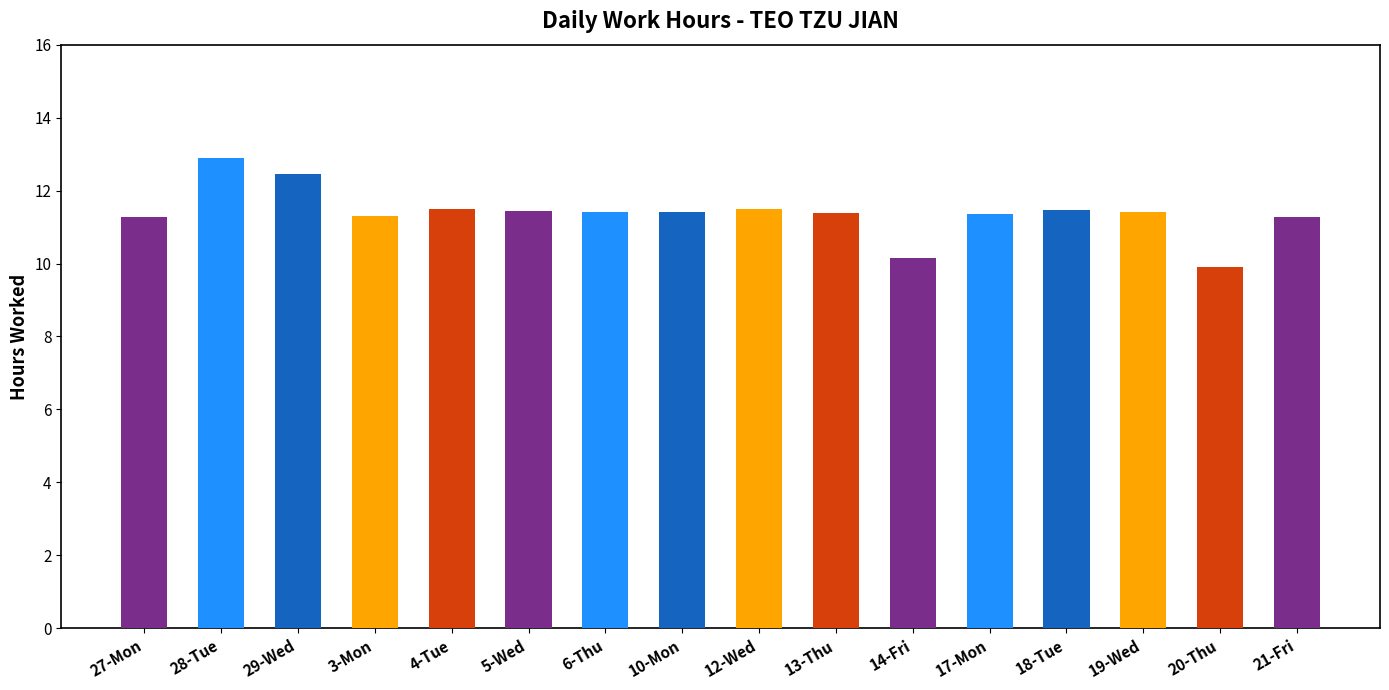

What is the maximum value shown in the chart?

12.9